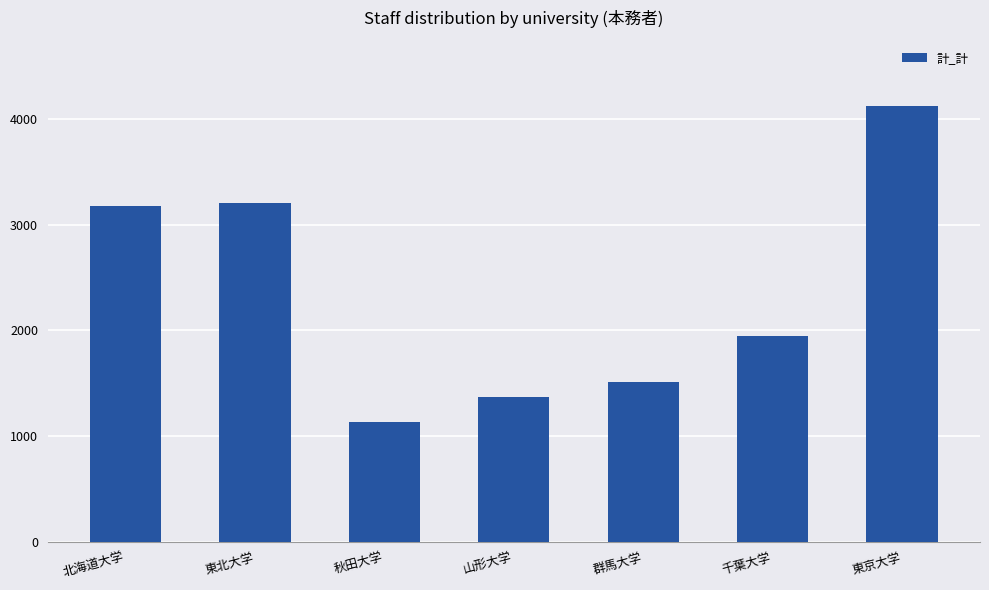

Reading right to left, what are all the values shown in this chart?

4126	1951	1510	1372	1136	3206	3174